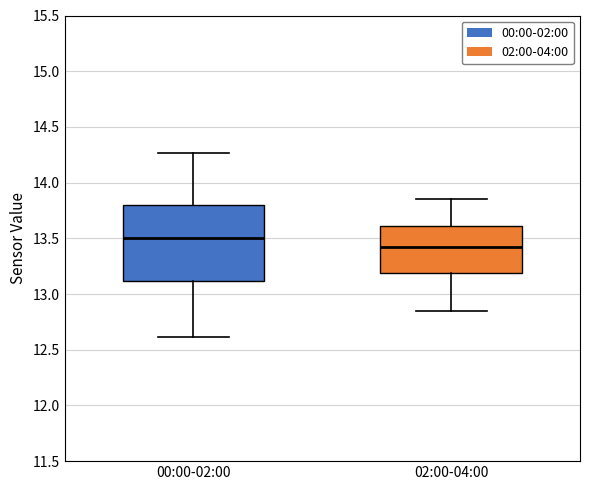

Which box has the lowest median line?

02:00-04:00